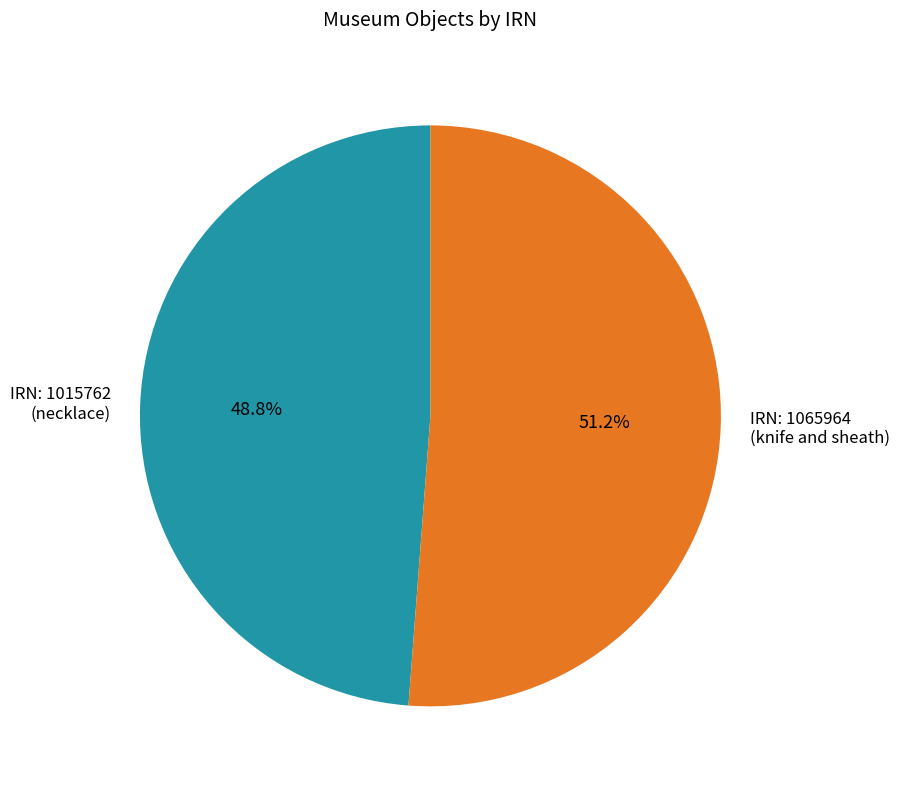

Count the number of slices in the pie.

2